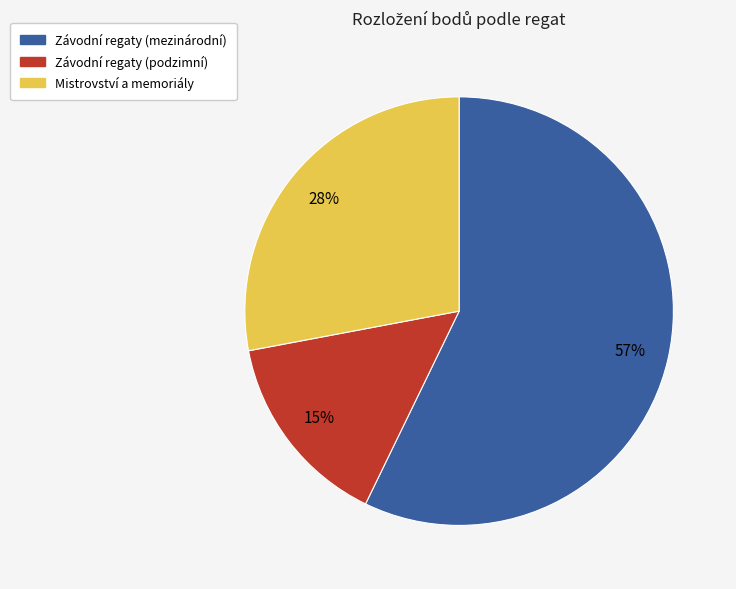

How many slices are in this pie chart?

3